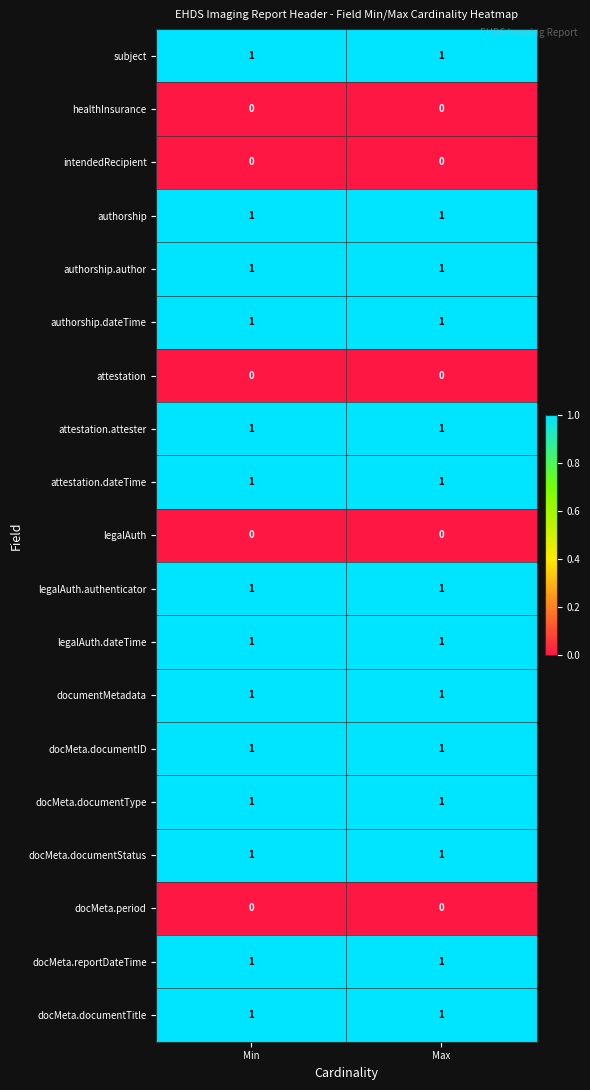

Is it true that legalAuth equals 0 at Min?

True